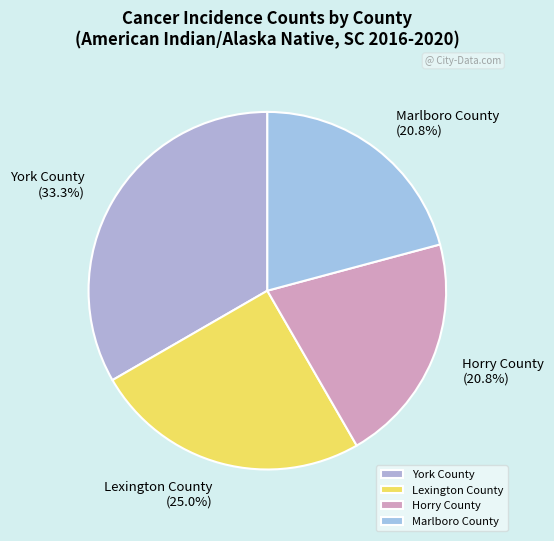

Is there a majority slice in this chart?

No